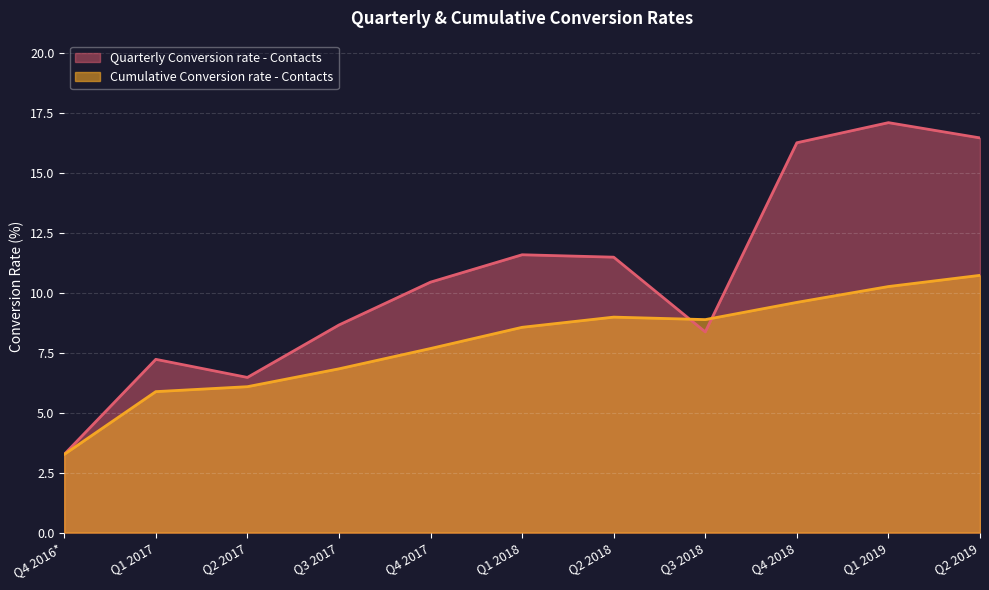

Is it true that Cumulative Conversion rate - Contacts equals 10.7 at Q2 2019?

True